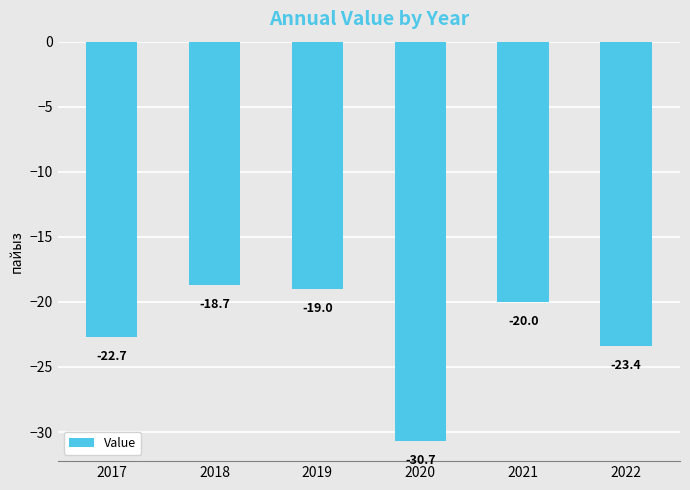

Does the chart contain any negative values?

Yes